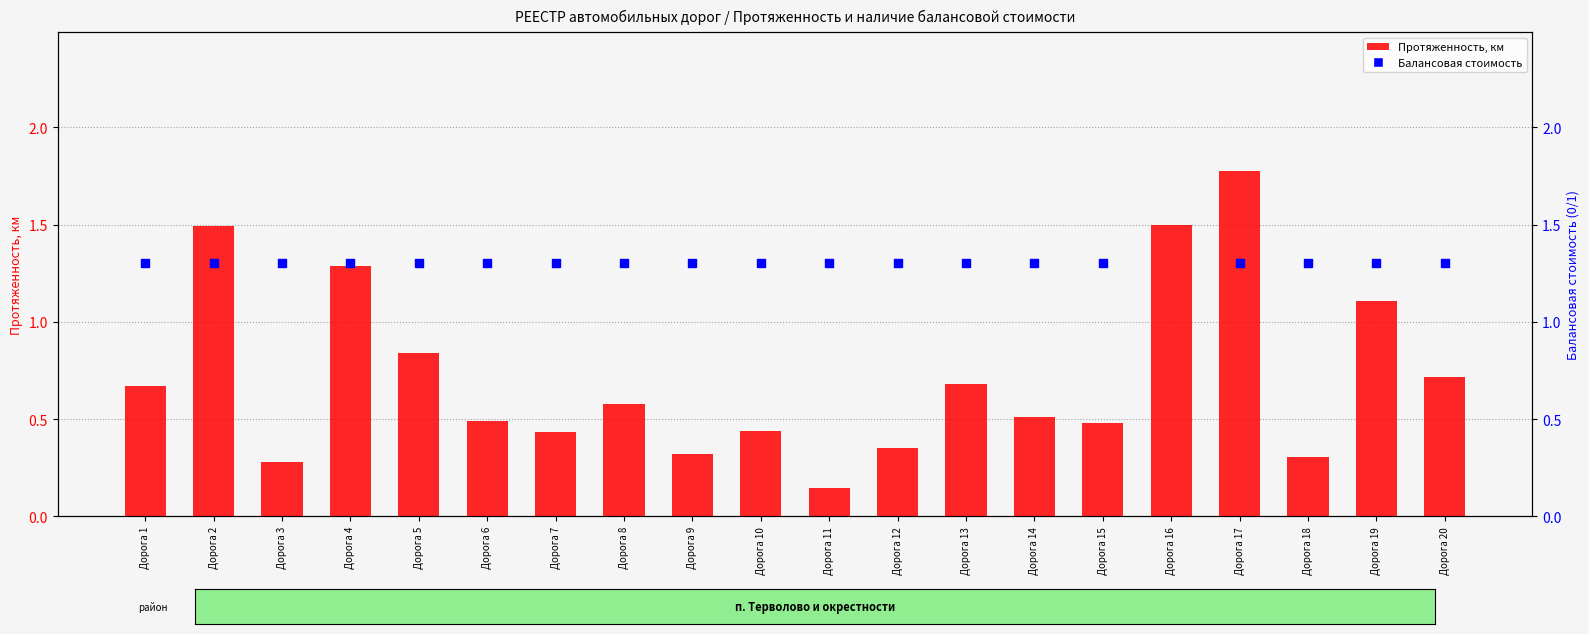

At which category is the sum across all series the highest?

Дорога 17